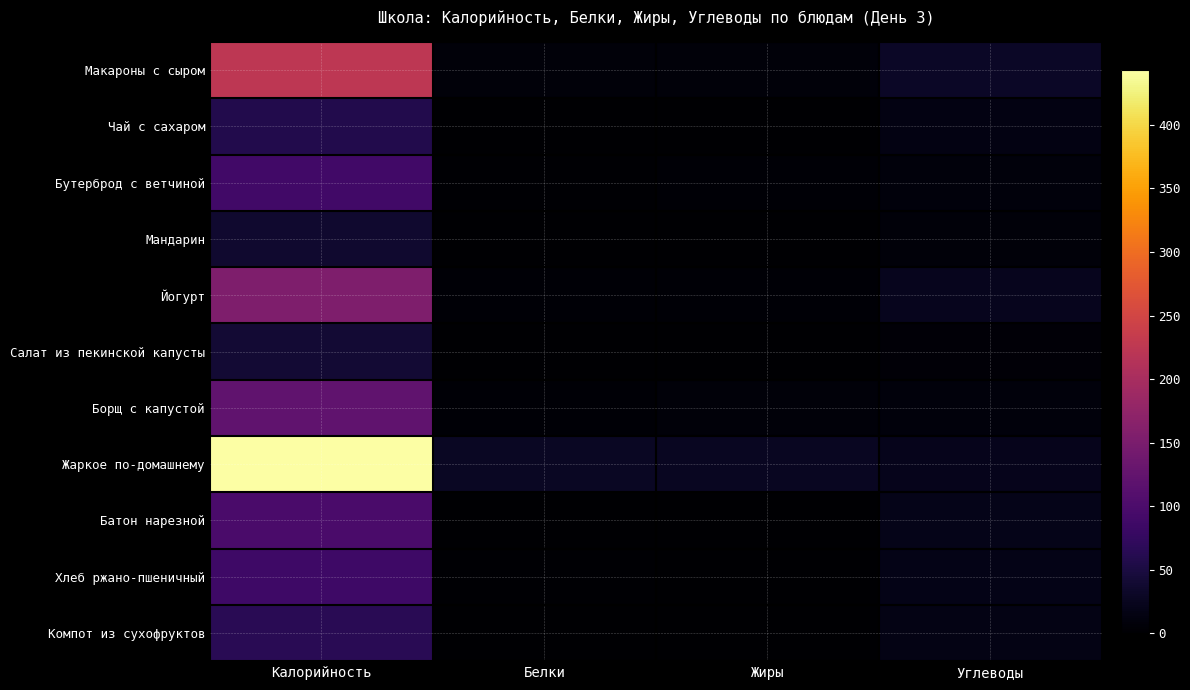

Count the number of categories in the chart.

4